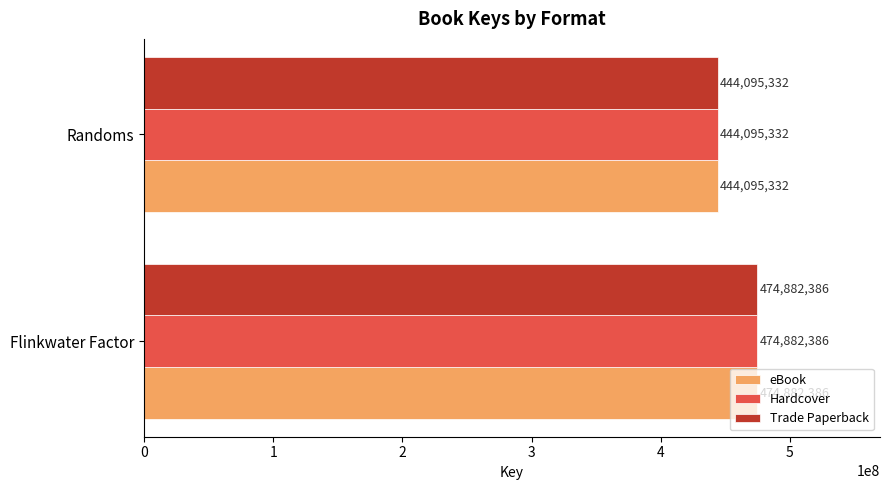

Is the value of Trade Paperback at Randoms greater than the value of Hardcover at Flinkwater Factor?

No